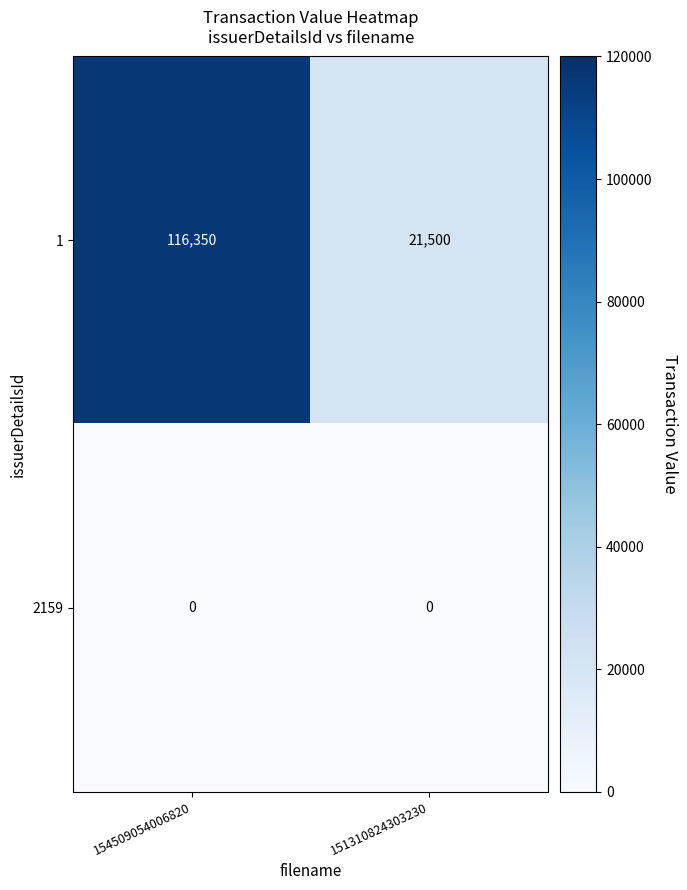

Rank the series by their maximum value, from highest to lowest.

1, 2159